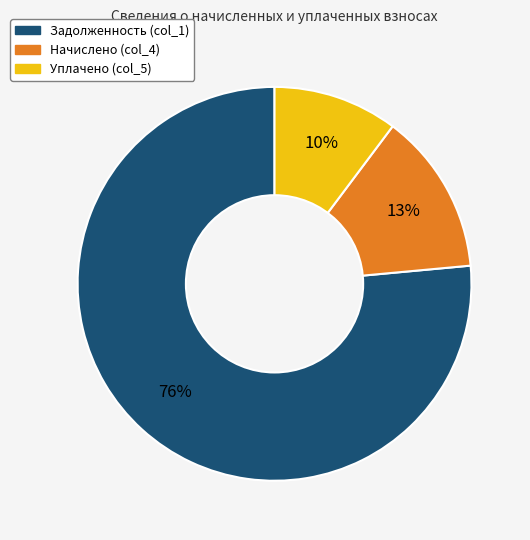

How many slices are in this pie chart?

3